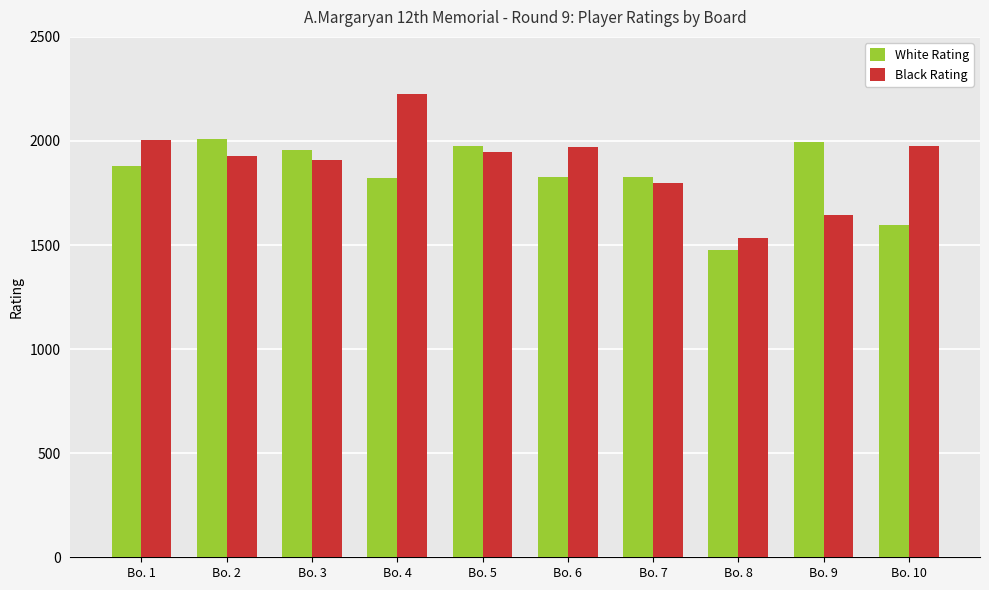

At which label does Black Rating reach its peak?

Bo. 4